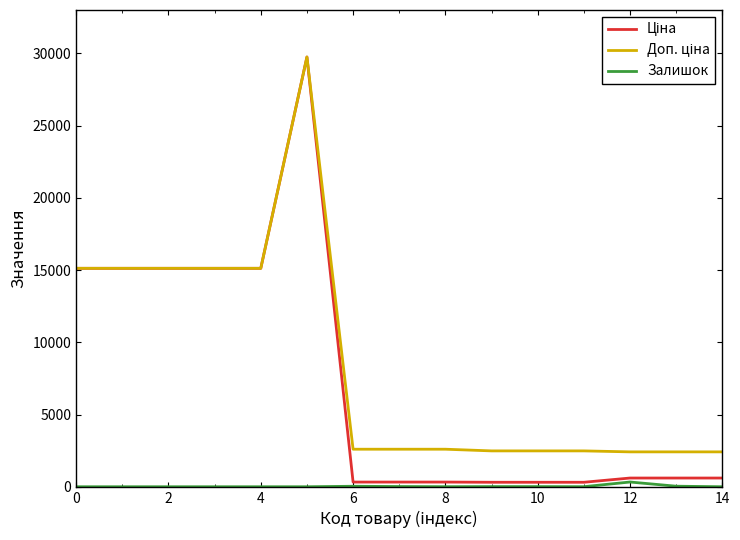

What is the average value of the Залишок series?

29.6